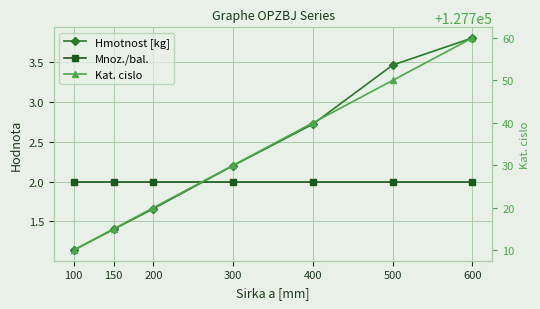

Count the number of data series in this chart.

3